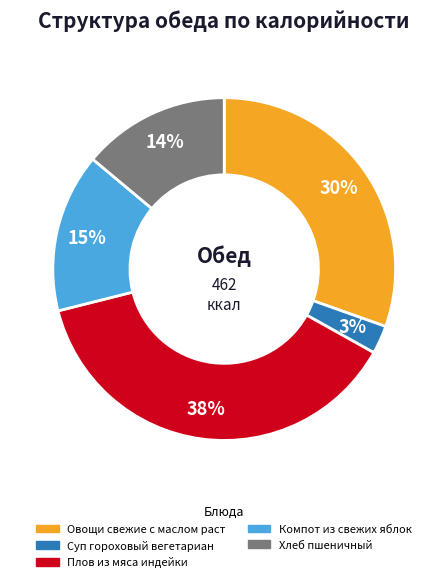

Rank the categories by value from lowest to highest.

Суп гороховый вегетариан, Хлеб пшеничный, Компот из свежих яблок, Овощи свежие с маслом раст, Плов из мяса индейки